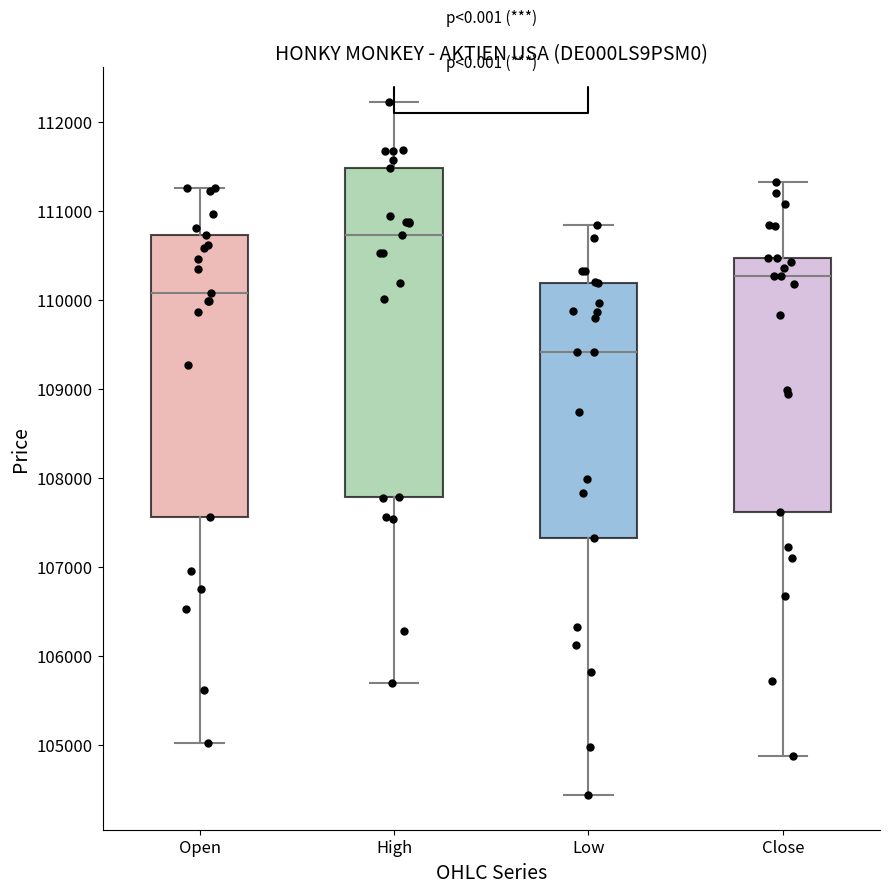

Reading left to right, read every box against the y-axis: the position of its median line, the range the box covers, and the ends of its whiskers. The values are not printed on the chart, so give them approximately, as read against the axis.

Open: median 110100, box 107600 to 110700, whiskers 105000 to 111300
High: median 110700, box 107800 to 111500, whiskers 105700 to 112200
Low: median 109400, box 107300 to 110200, whiskers 104400 to 110800
Close: median 110300, box 107600 to 110500, whiskers 104900 to 111300